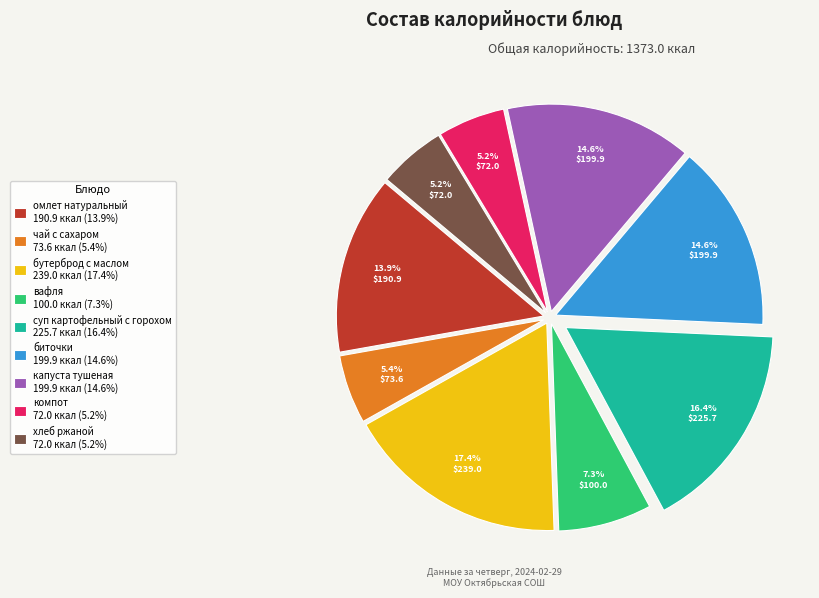

Does any single category account for the majority?

No